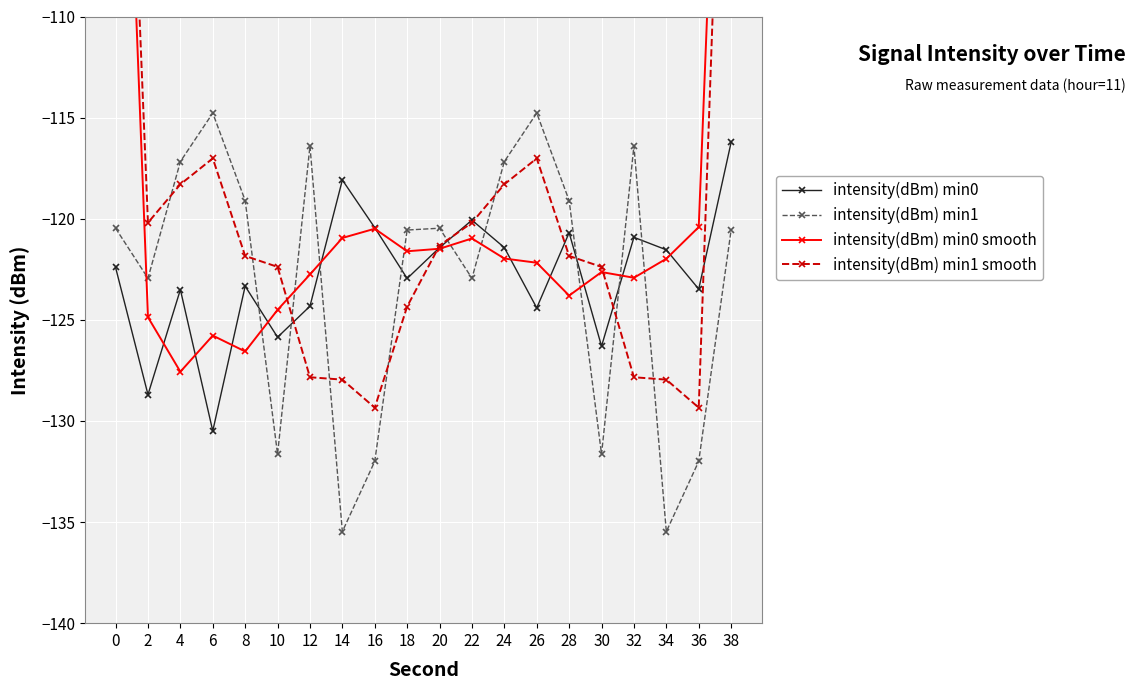

What is the spread (max minus min) of values at 22?

2.9